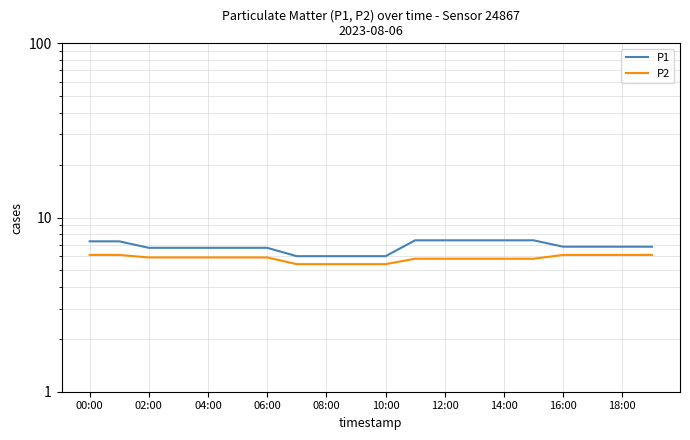

What is the total value across all series at 15?

13.2